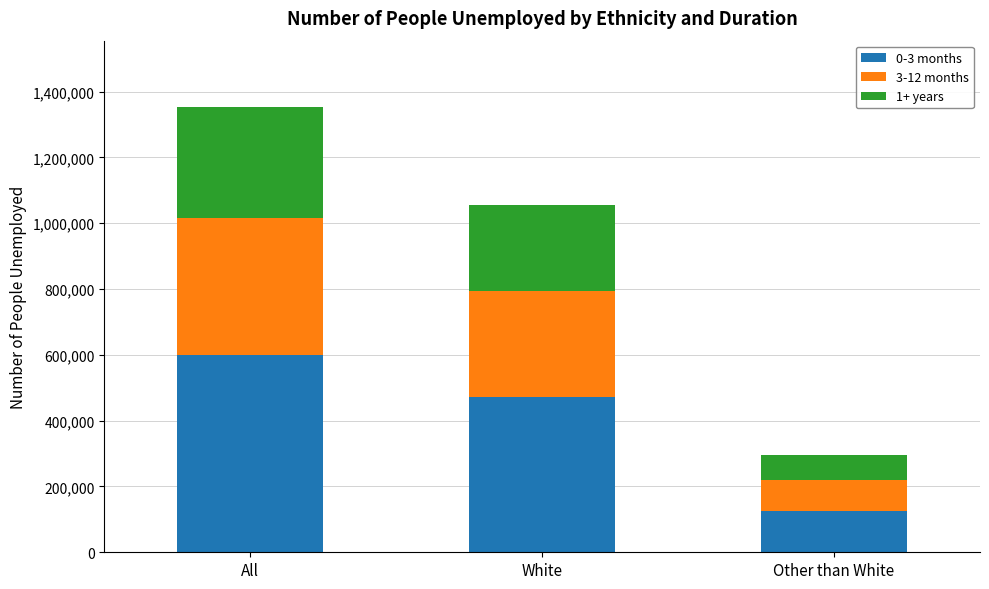

The value of 0-3 months at Other than White is 226932. True or false?

False